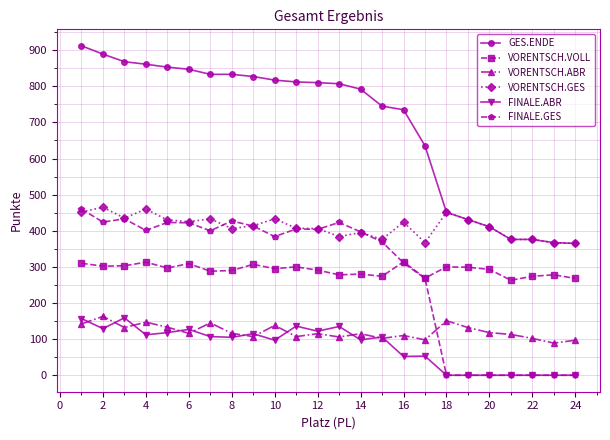

Which series has the largest range (max minus min)?

GES.ENDE